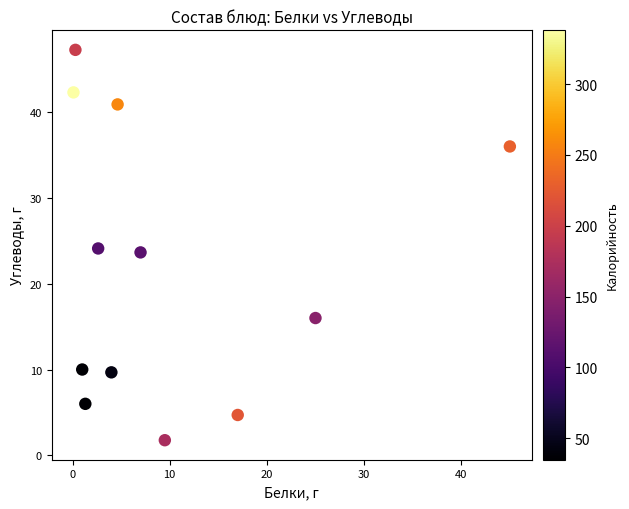

What is the average X value?

9.8